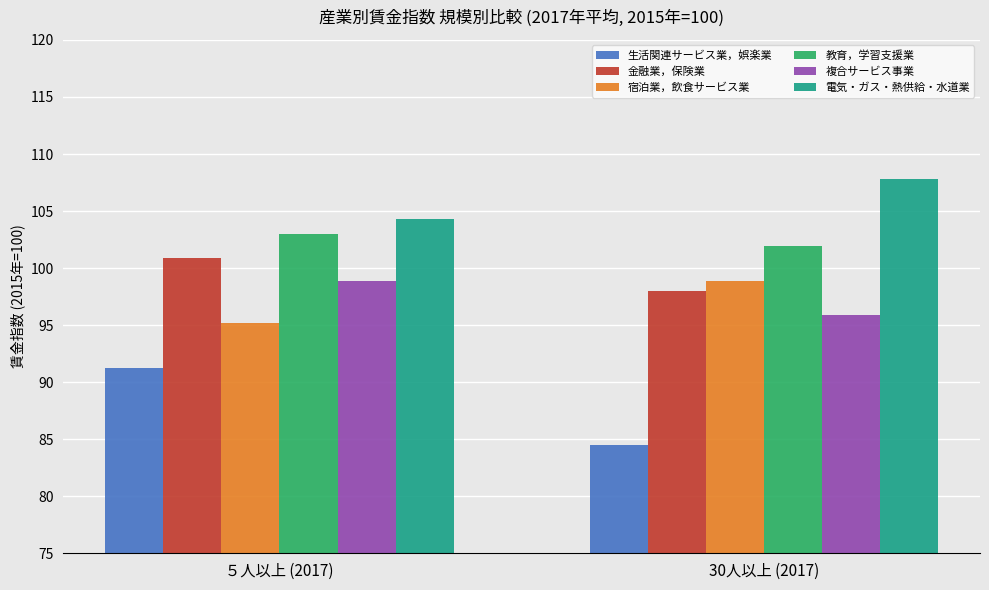

What is the sum of the 複合サービス事業 values at ５人以上 (2017) and 30人以上 (2017)?

194.8